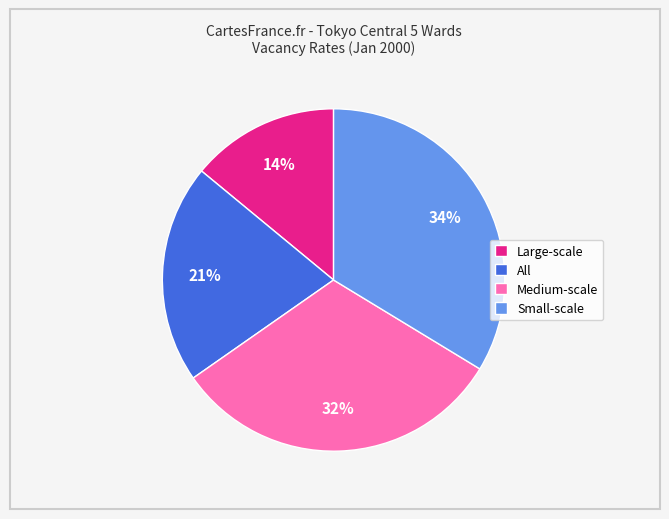

To the nearest percent, what is the difference between the largest and smallest slice percentages?

20%